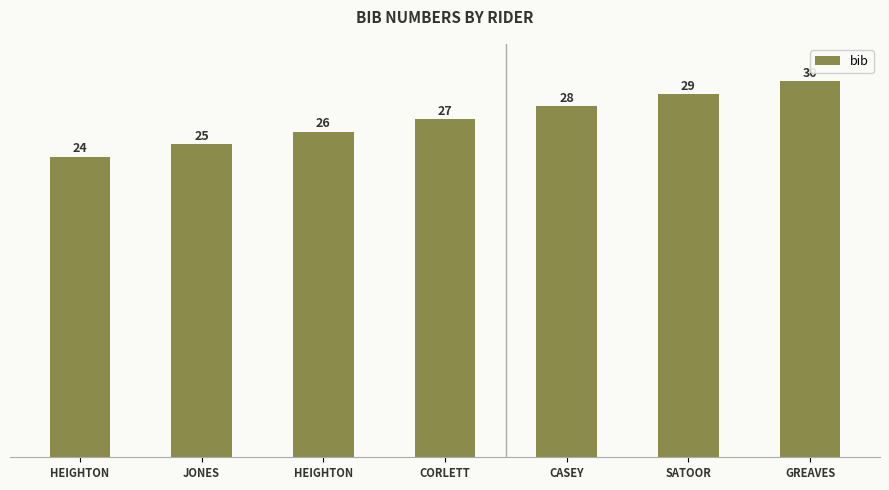

How many bars are there in total?

7